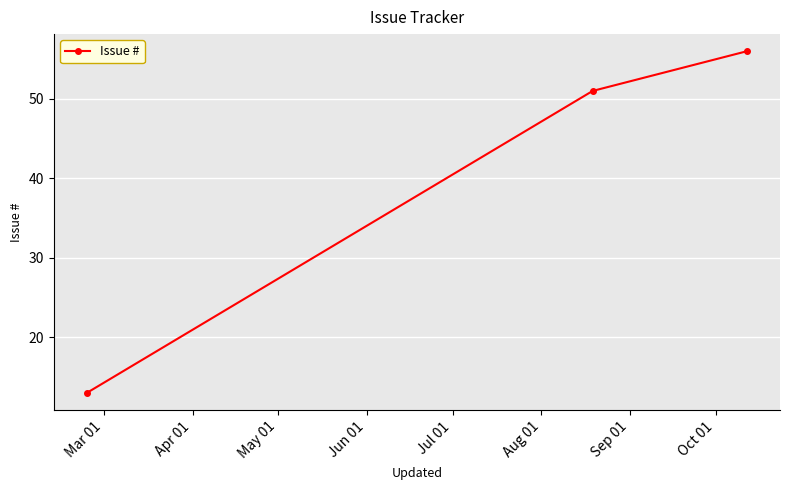

How many lines are shown in the chart?

1